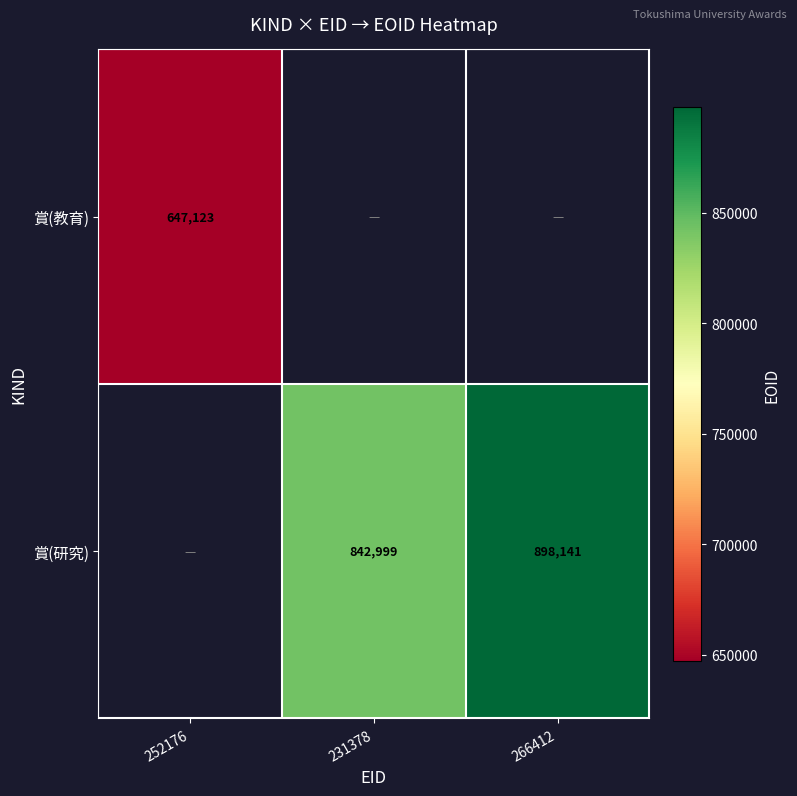

What is the sum of the 賞(研究) values at 231378 and 266412?

1741140